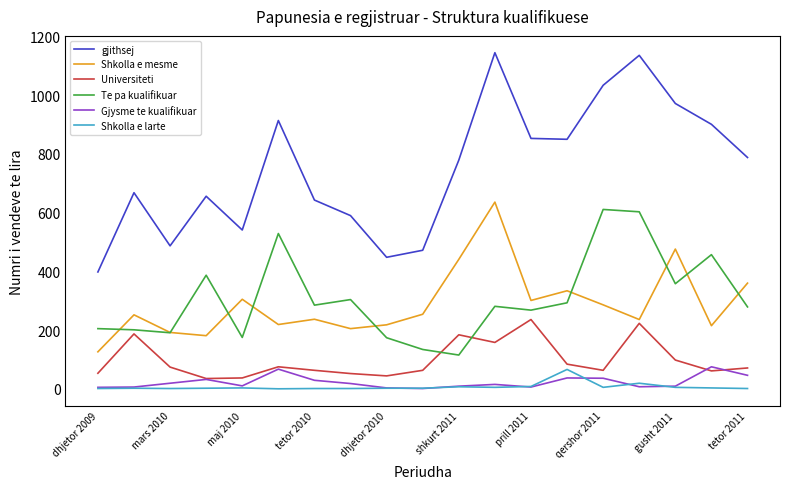

Does the chart display data point markers on the line(s)?

No